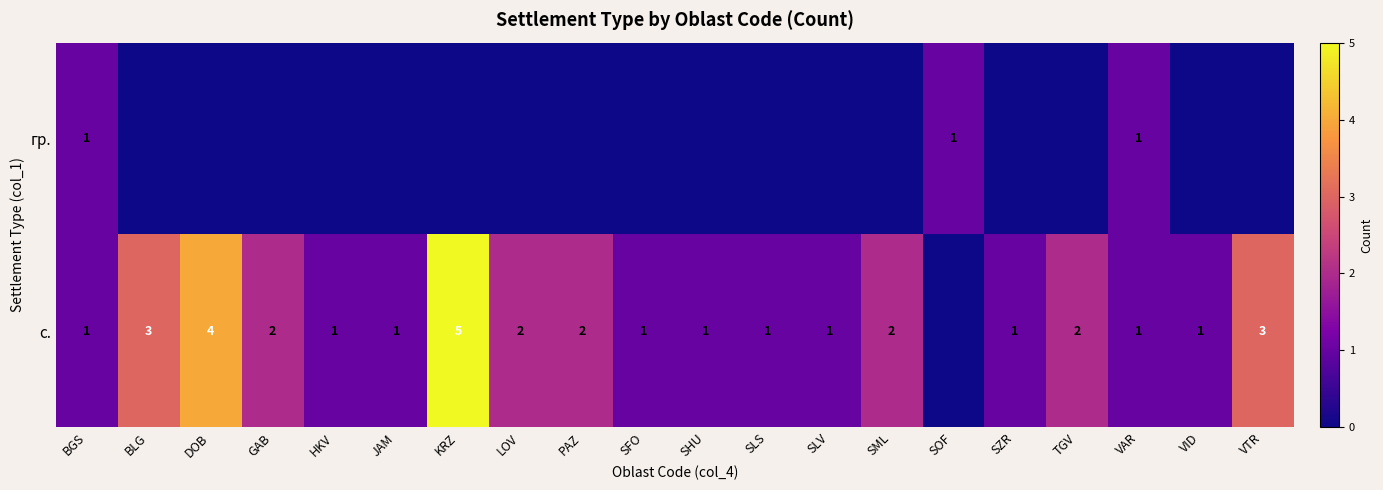

What is the sum of the с. values at TGV and LOV?

4